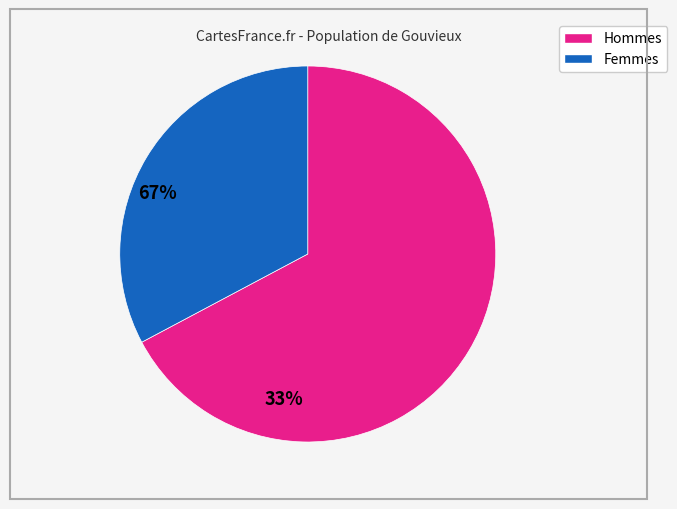

Is there any slice that represents more than half of the pie?

Yes